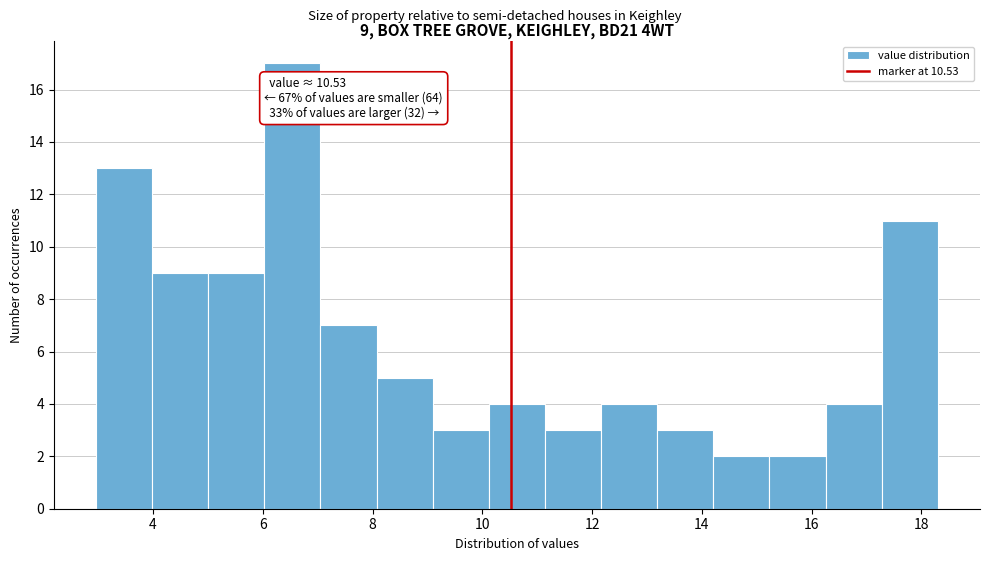

Which range on the x-axis has the tallest bar?

6.0 to 7.0